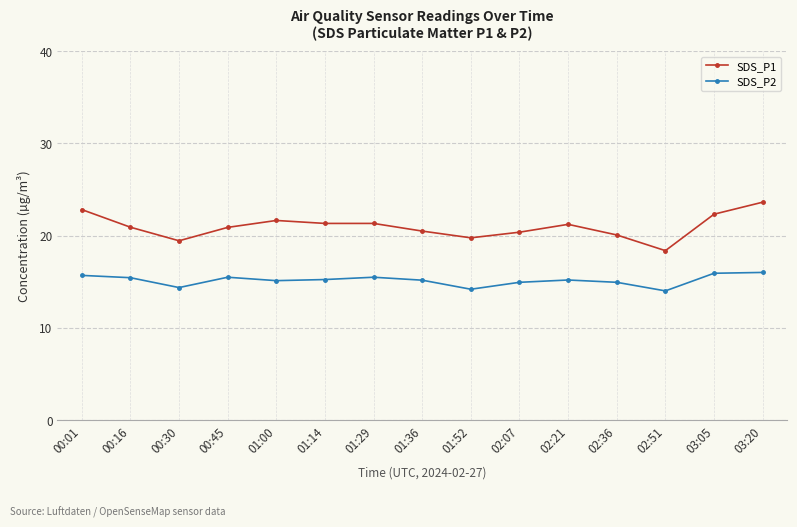

What is the label of the 1st point from the right?

03:20